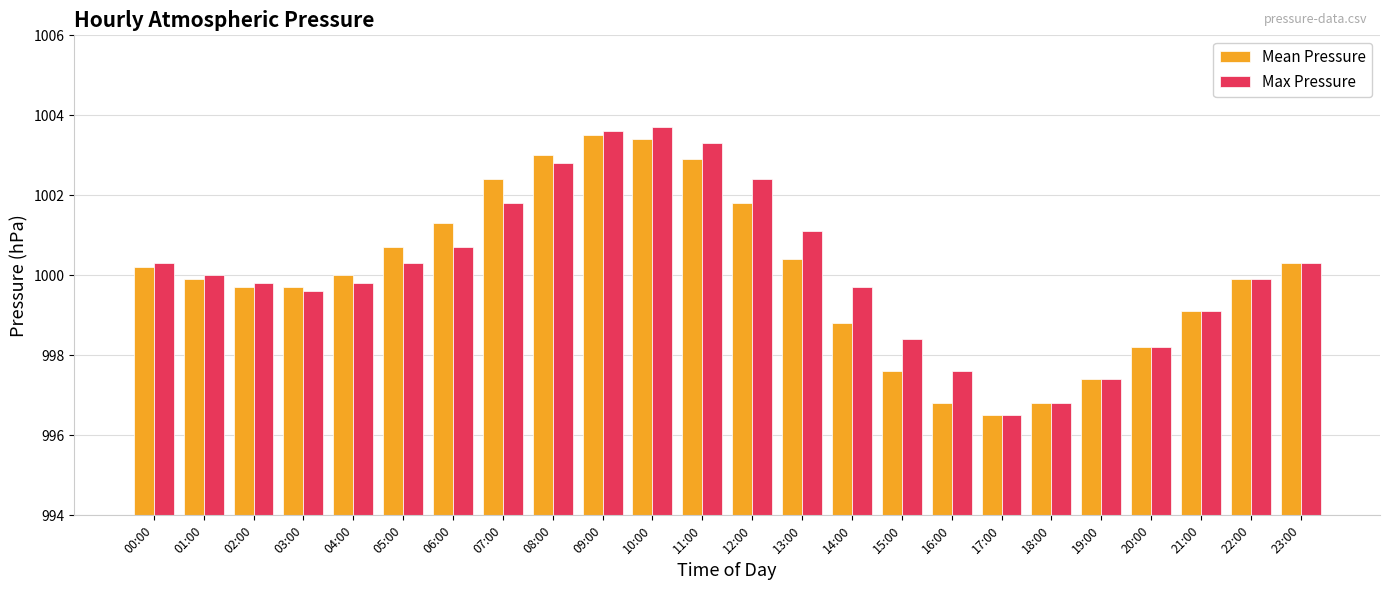

Rank the series by their average value, from lowest to highest.

Mean Pressure, Max Pressure